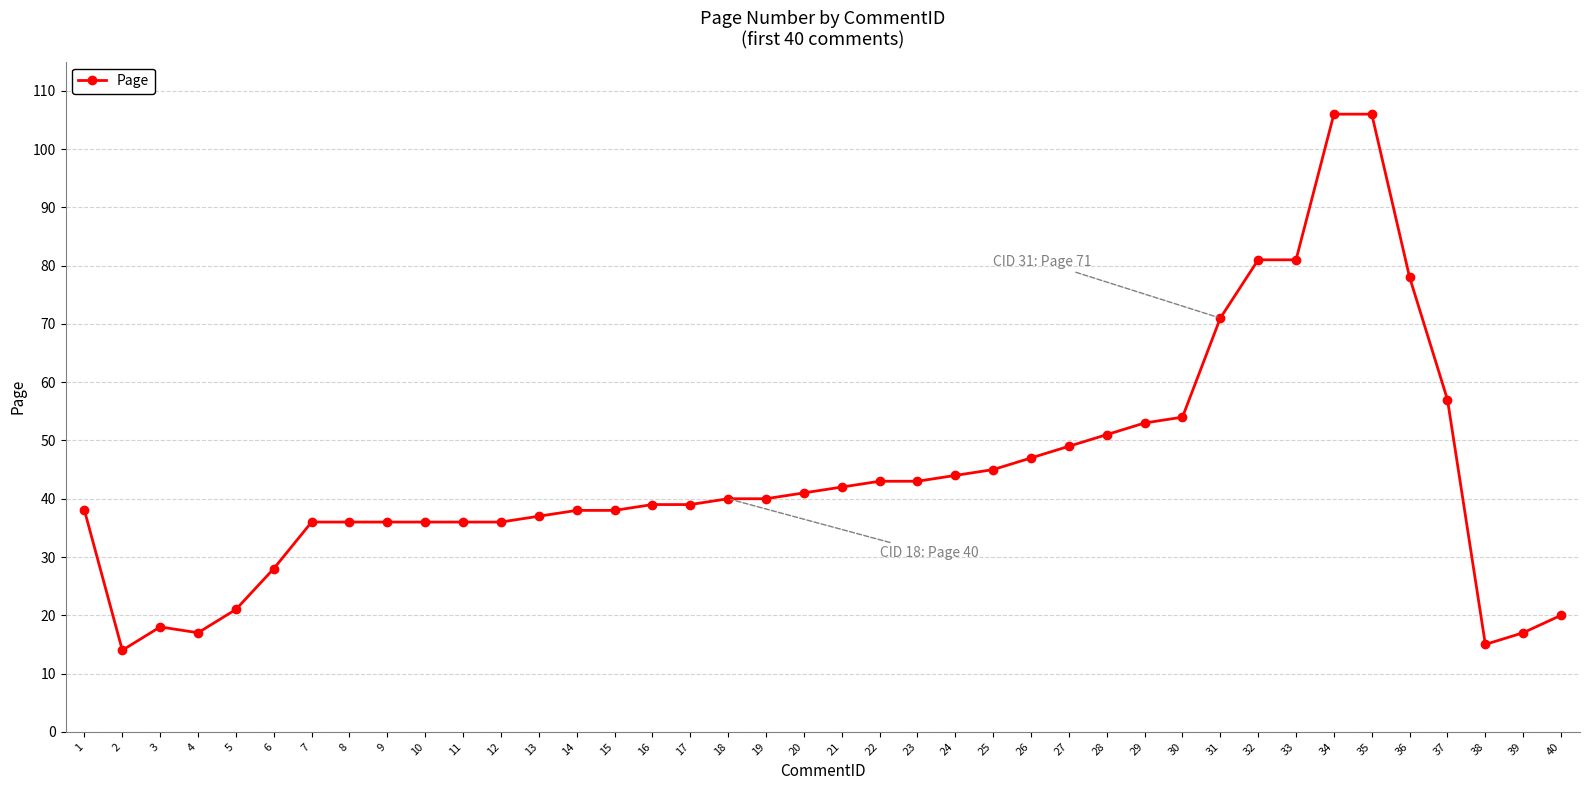

Between 21 and 10, which is larger?

21